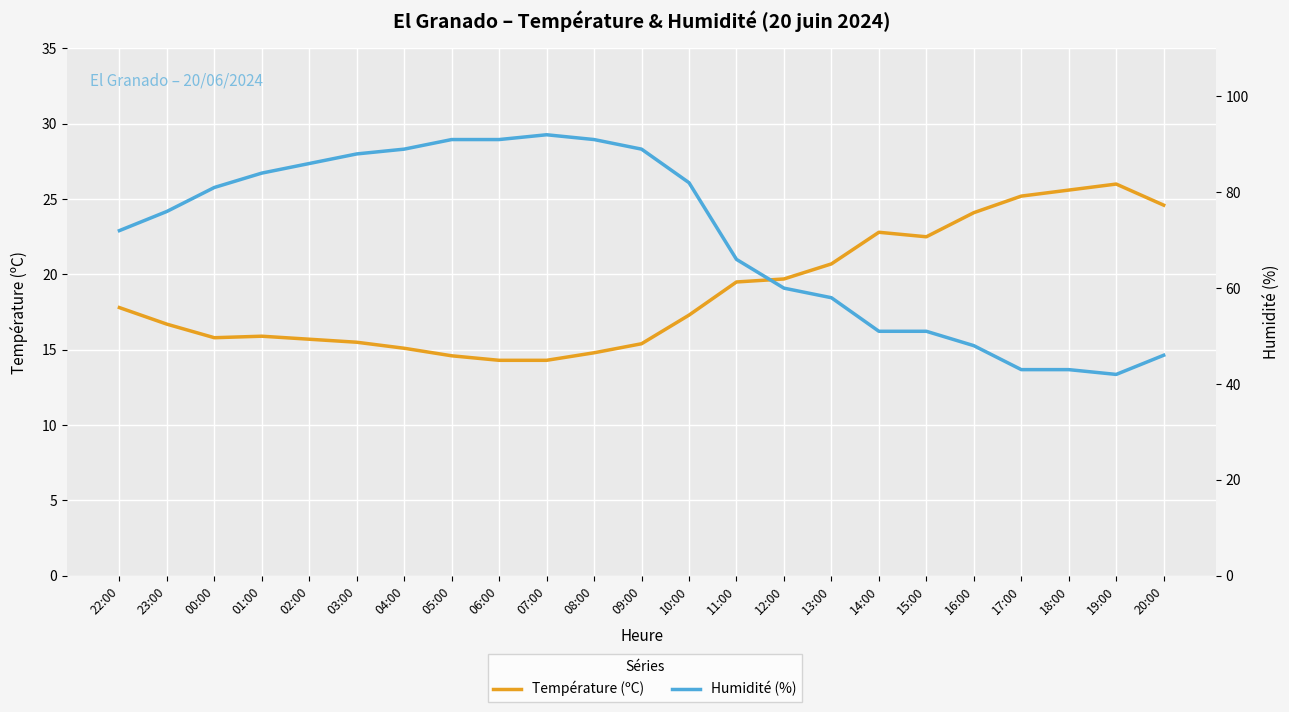

How many data points does each series have?

23